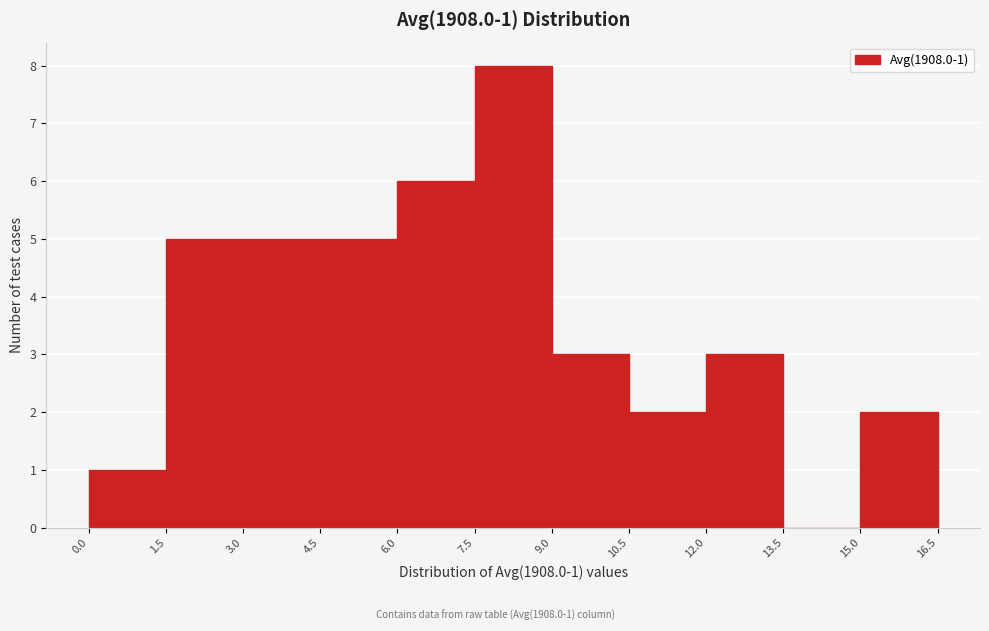

Over which range of the x-axis is the bar tallest?

7.5 to 9.0